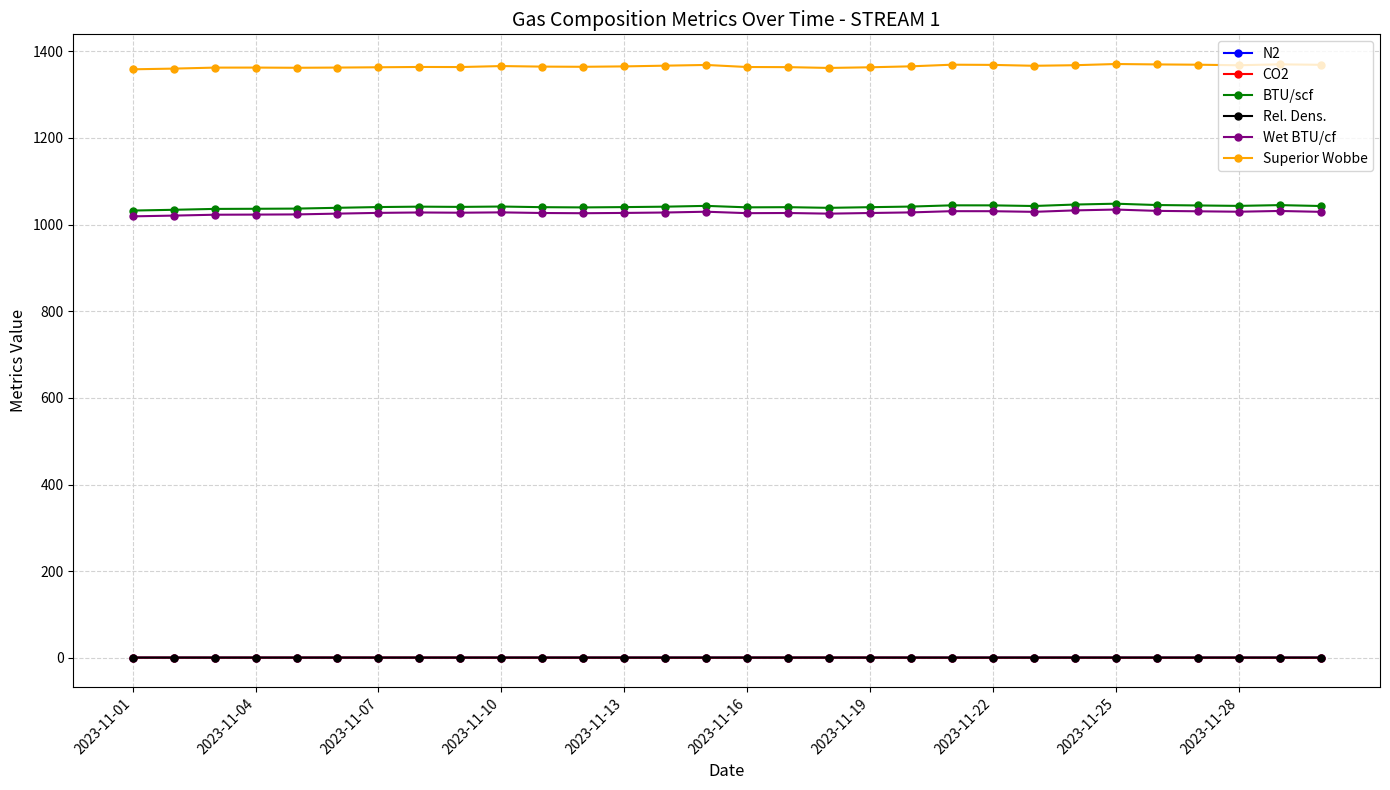

What are all the series names shown in the legend?

N2, CO2, BTU/scf, Rel. Dens., Wet BTU/cf, Superior Wobbe